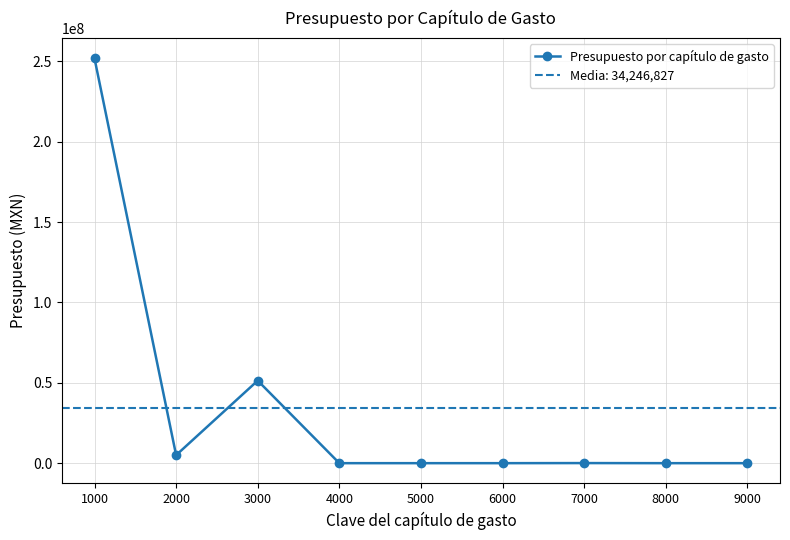

At which category does the data reach its first local peak?

3000